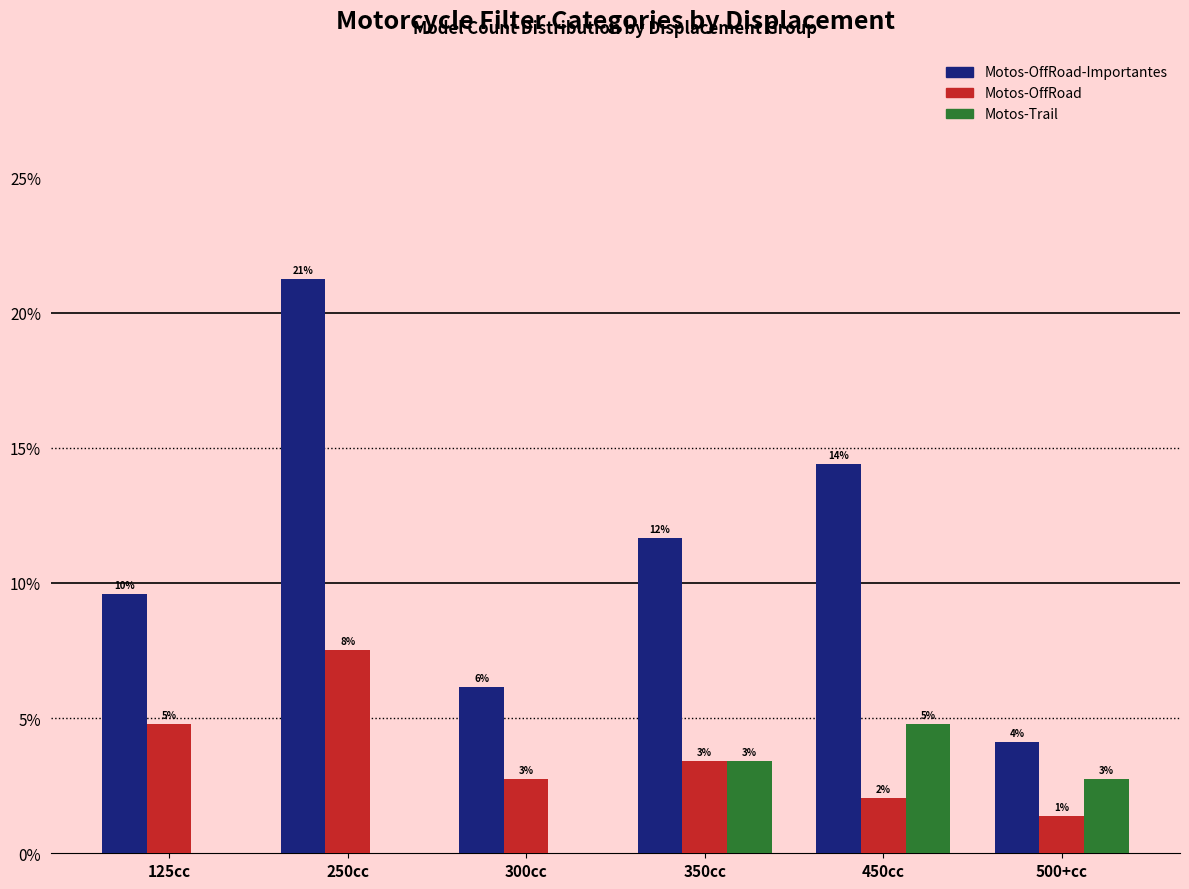

At which label is Motos-OffRoad closest to 4?

350cc